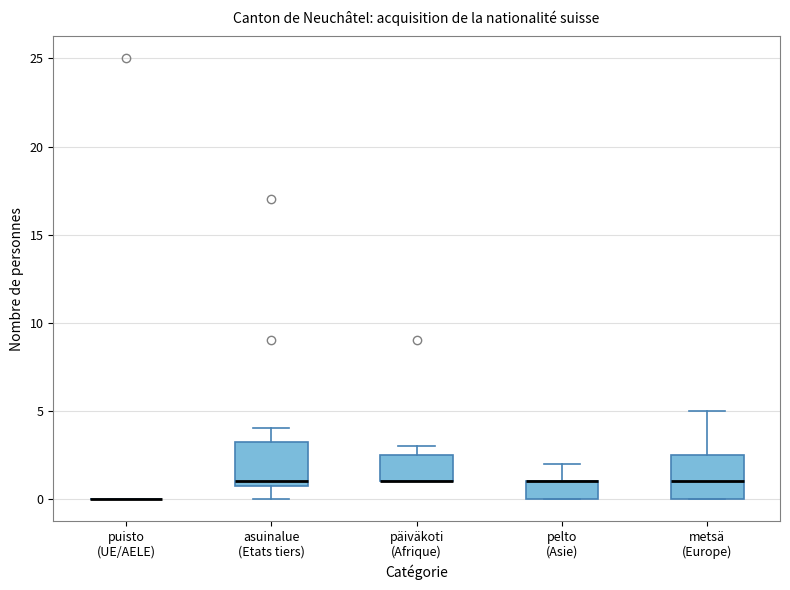

Reading left to right, read every box against the y-axis: the position of its median line, the range the box covers, and the ends of its whiskers. The values are not printed on the chart, so give them approximately, as read against the axis.

puisto (UE/AELE): box collapsed to a line at 0.0, whiskers 0.0 to 0.0
asuinalue (Etats tiers): median 1.0 (just above the box's lower edge), box 1.0 to 3.5, whiskers 0.0 to 4.0
päiväkoti (Afrique): median 1.0 (drawn on the box's lower edge), box 1.0 to 2.5, whiskers 1.0 to 3.0
pelto (Asie): median 1.0 (drawn on the box's upper edge), box 0.0 to 1.0, whiskers 0.0 to 2.0
metsä (Europe): median 1.0, box 0.0 to 2.5, whiskers 0.0 to 5.0